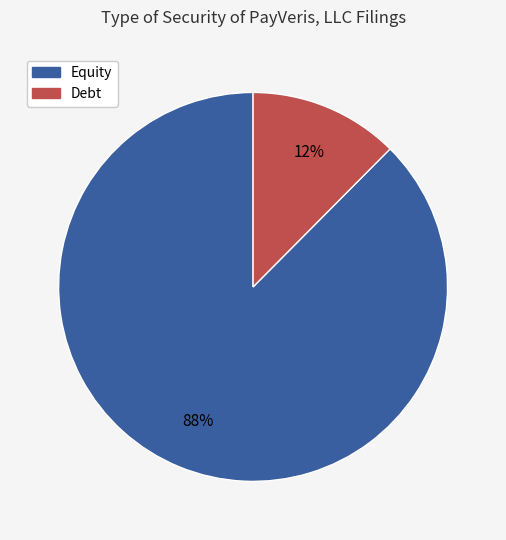

To the nearest percent, what is the average slice percentage?

50%